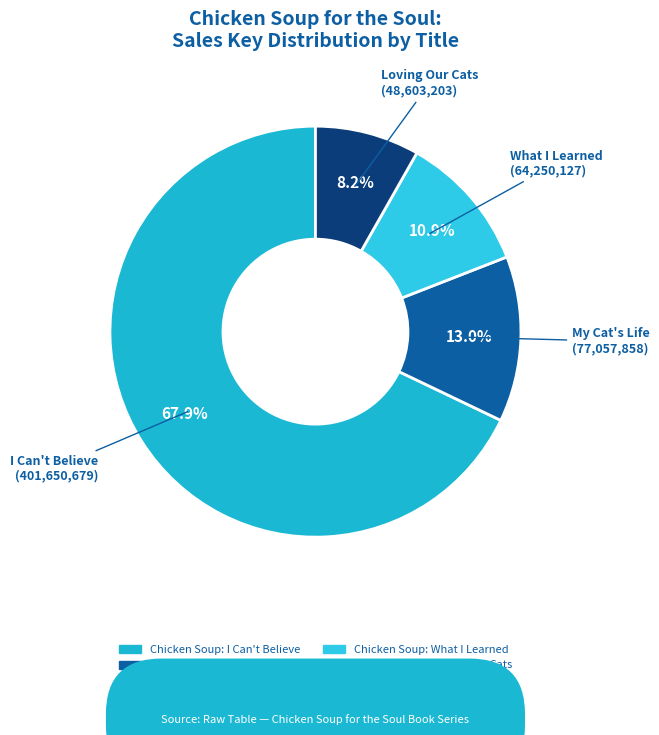

True or false: Chicken Soup: My Cat's Life accounts for 13% of the total.

True